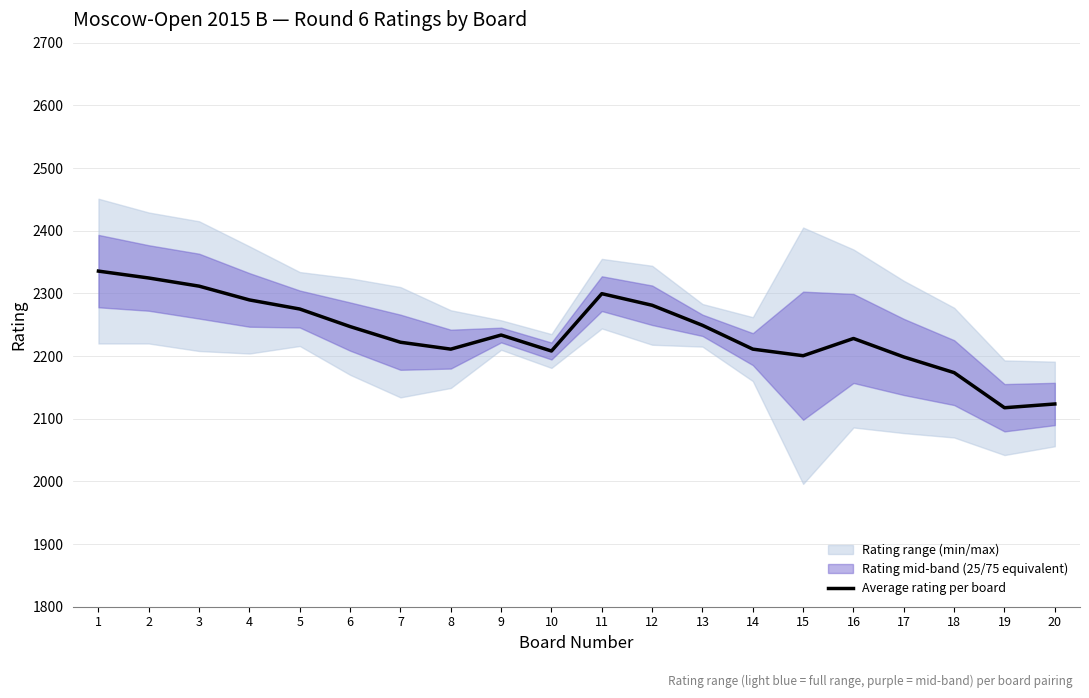

At which category does the chart reach its peak across all series?

1